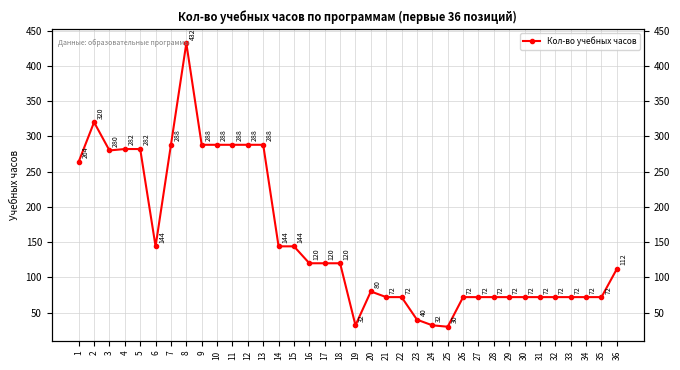

The value at 24 is 7. True or false?

False